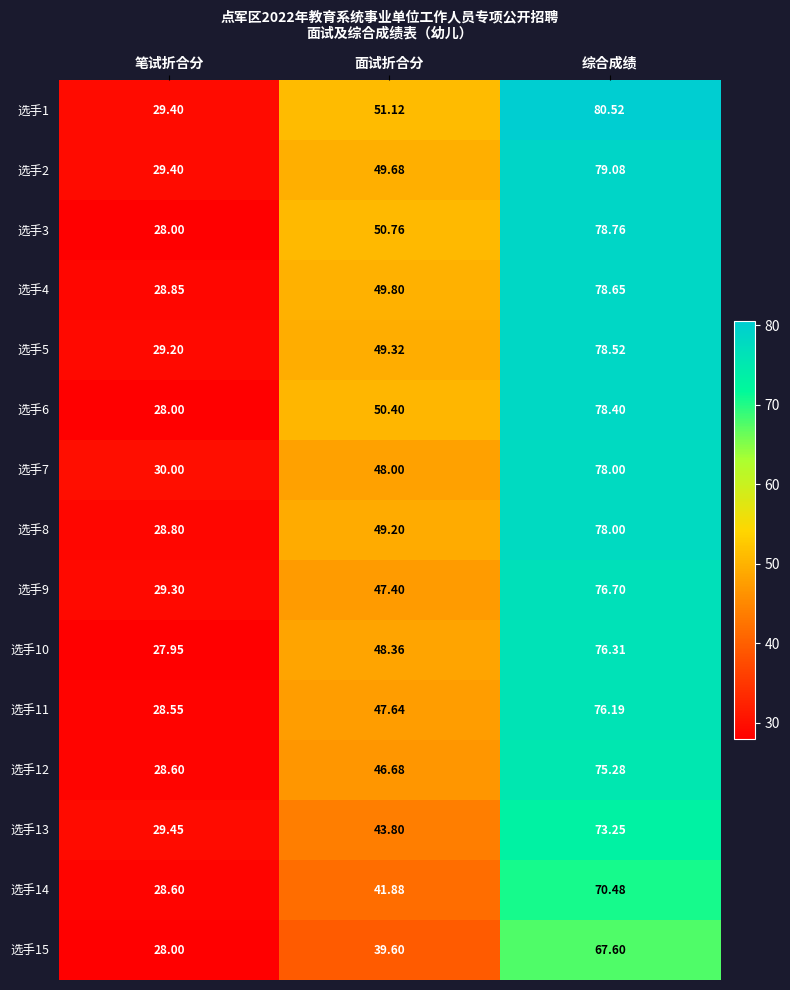

At which label is 选手8 closest to 53?

面试折合分